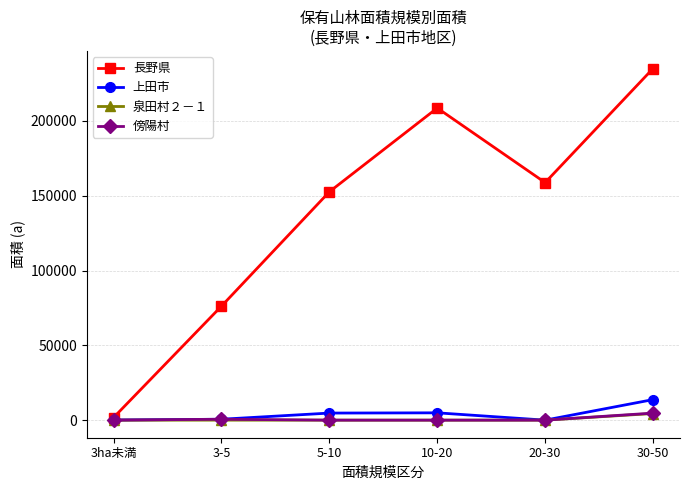

True or false: 泉田村２－１ has more than 2 points higher than both neighbors.

False